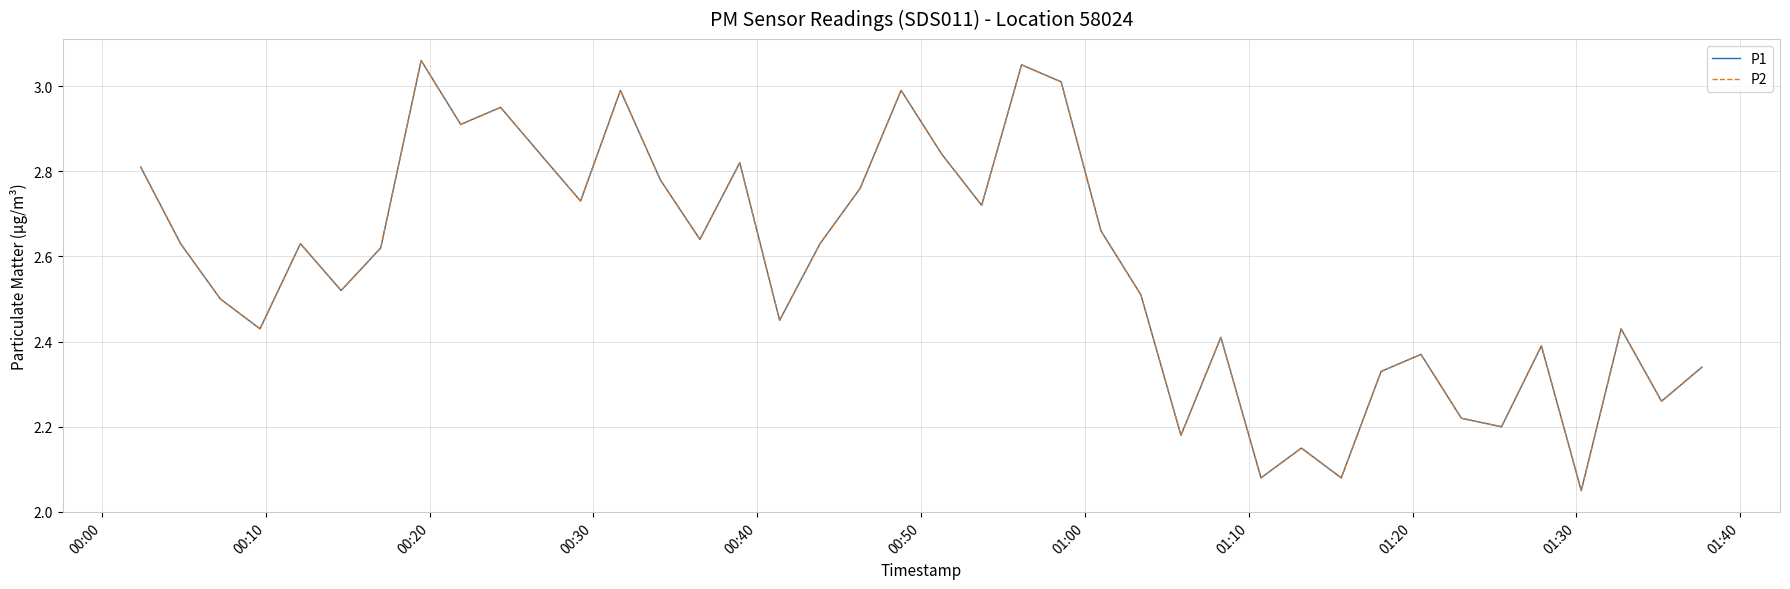

Is this an area chart (filled region under the line)?

No